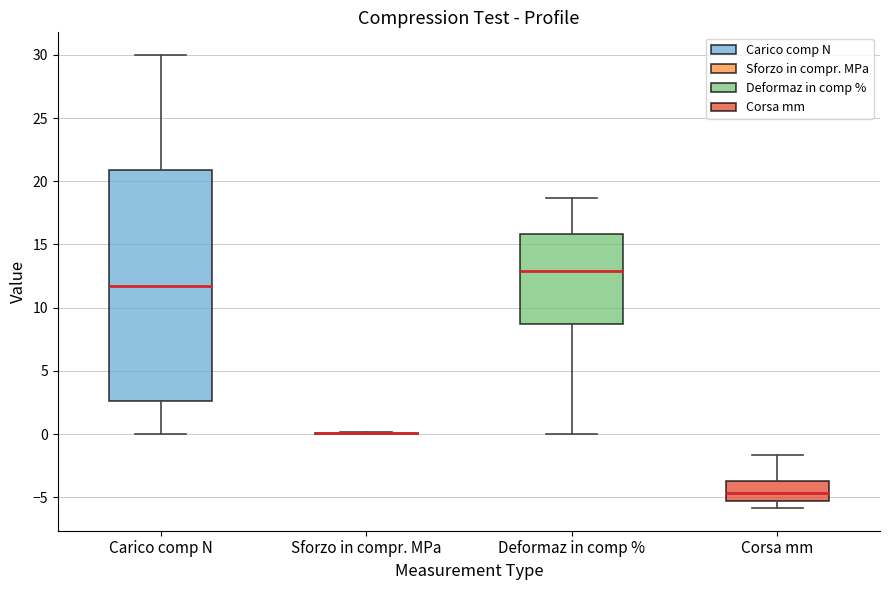

Where does the upper whisker of the box for Corsa mm end on the y-axis? The values are not printed on the chart, so give them approximately, as read against the axis.

-1.5